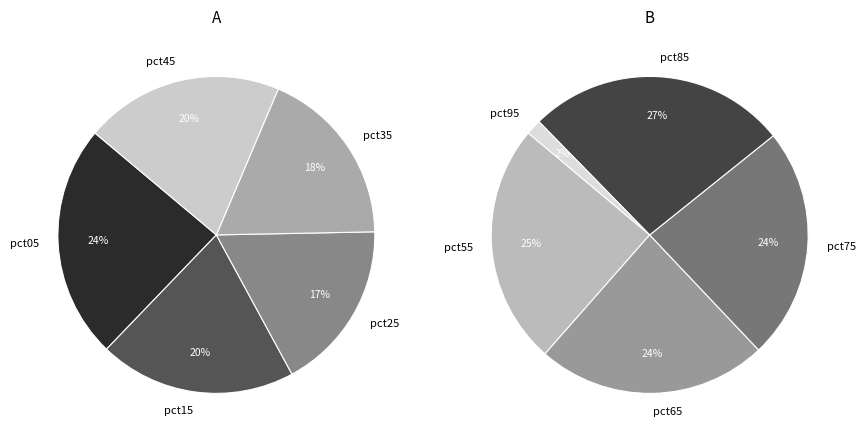

Which slice is the largest?

pct05